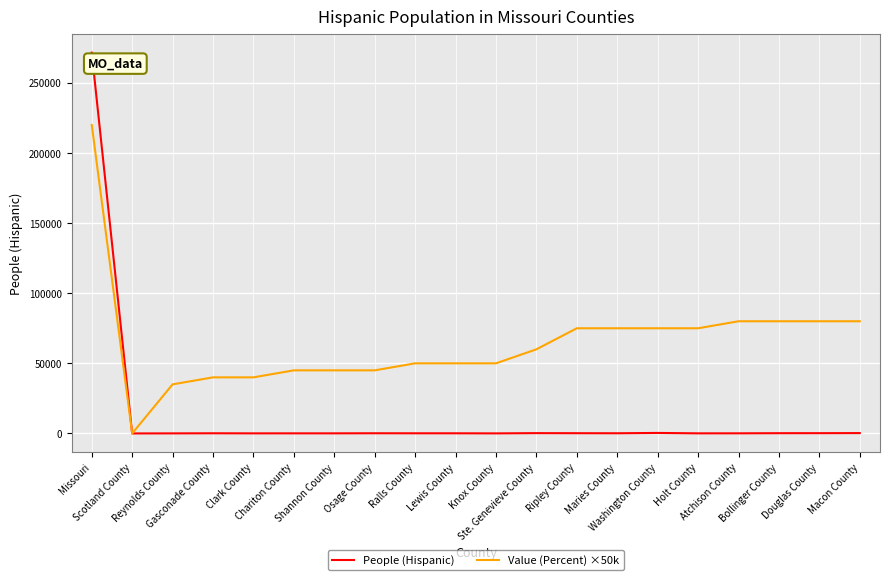

What is the maximum value shown in the chart?

271566.0